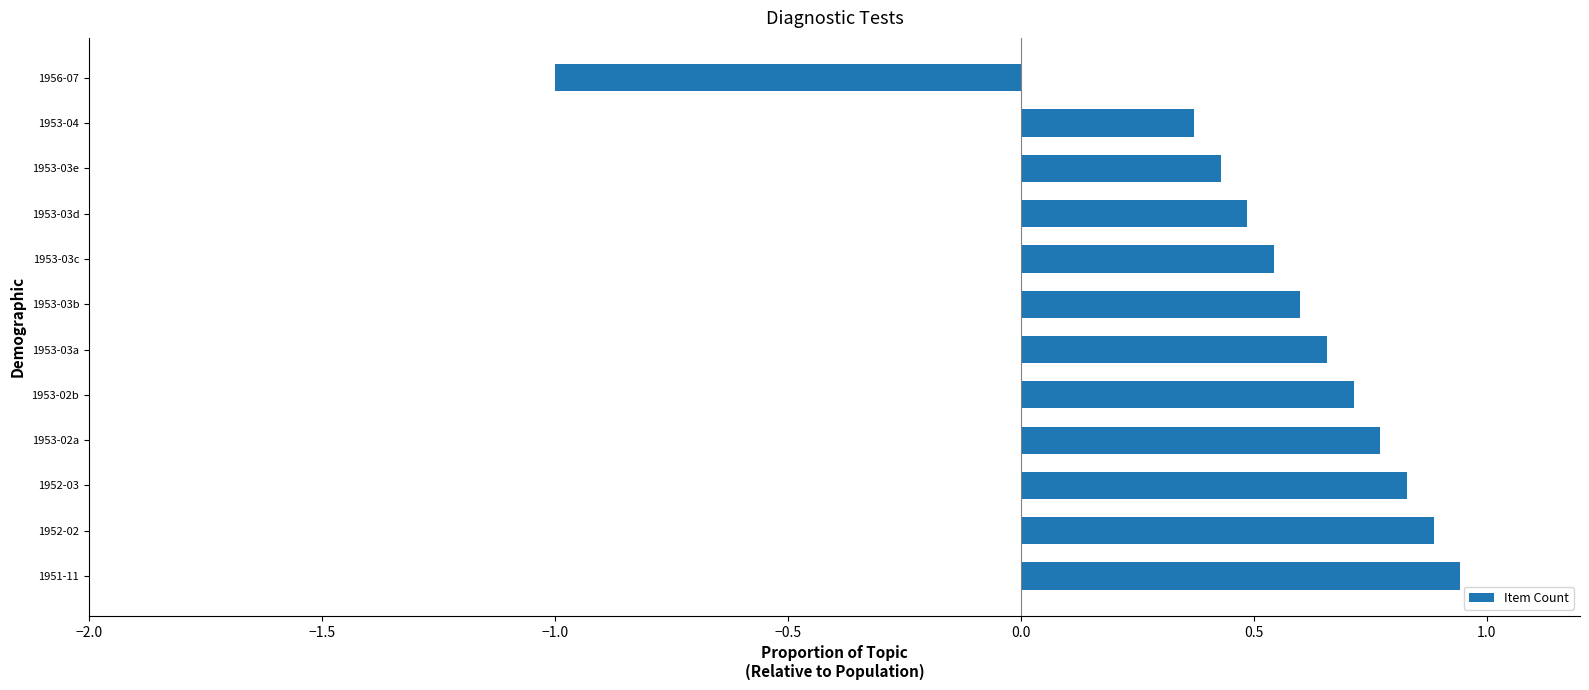

The chart shows a value of 0.5 at 1953-02a. True or false?

False